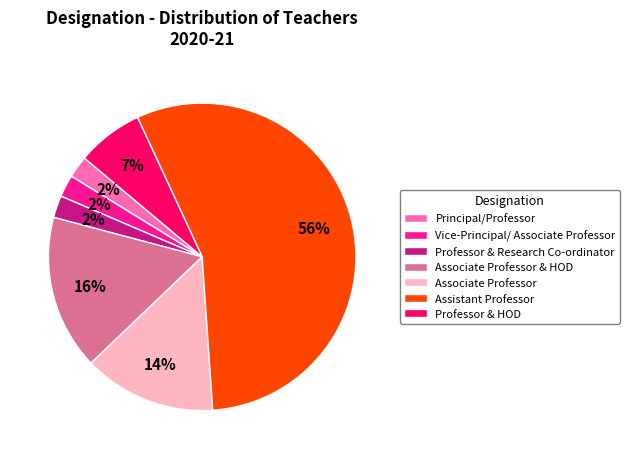

Between Professor & HOD and Assistant Professor, which is larger?

Assistant Professor